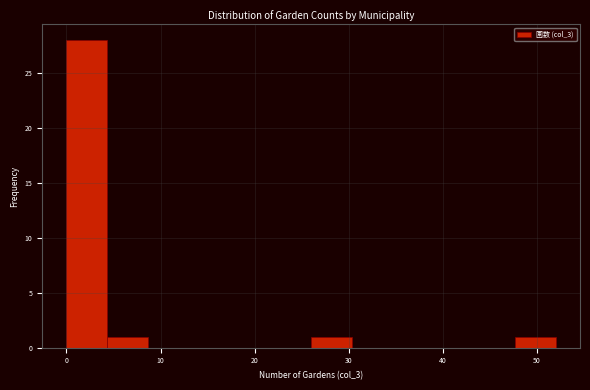

Reading left to right, transcribe this chart: for each bar, give the range it covers on the x-axis and its height. Neither the bar edges nor the heights are printed on the chart, so give them approximately, as read against the axes.

0 to 4: 28
4 to 9: 1
9 to 13: 0
13 to 17: 0
17 to 22: 0
22 to 26: 0
26 to 30: 1
30 to 35: 0
35 to 39: 0
39 to 43: 0
43 to 48: 0
48 to 52: 1